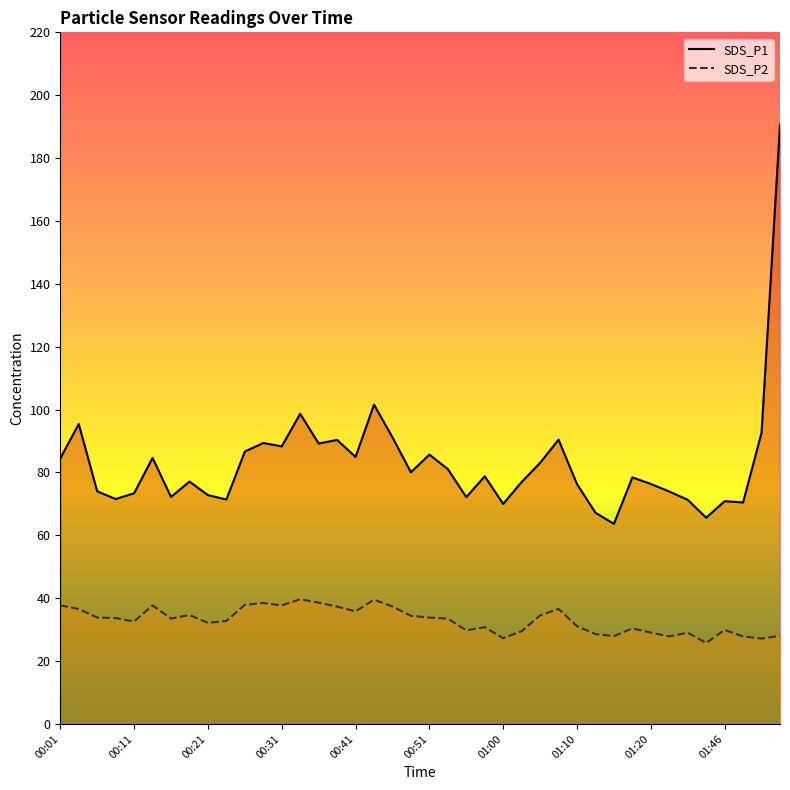

What is the minimum value shown in the chart?

25.8